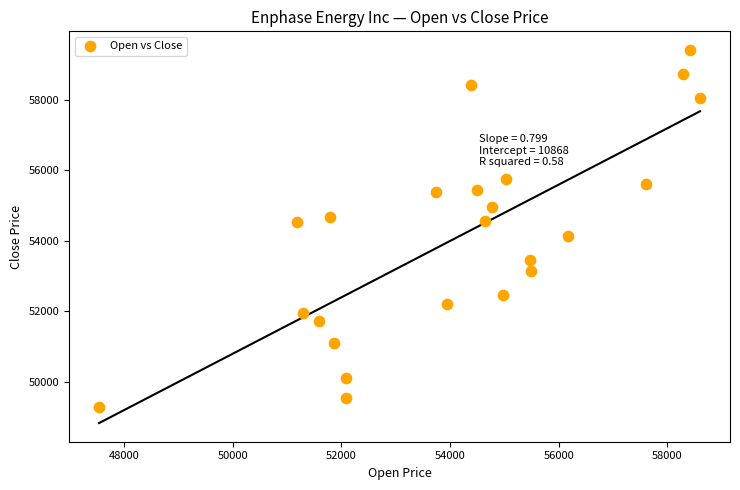

What is the range of Y values (max minus min)?

10118